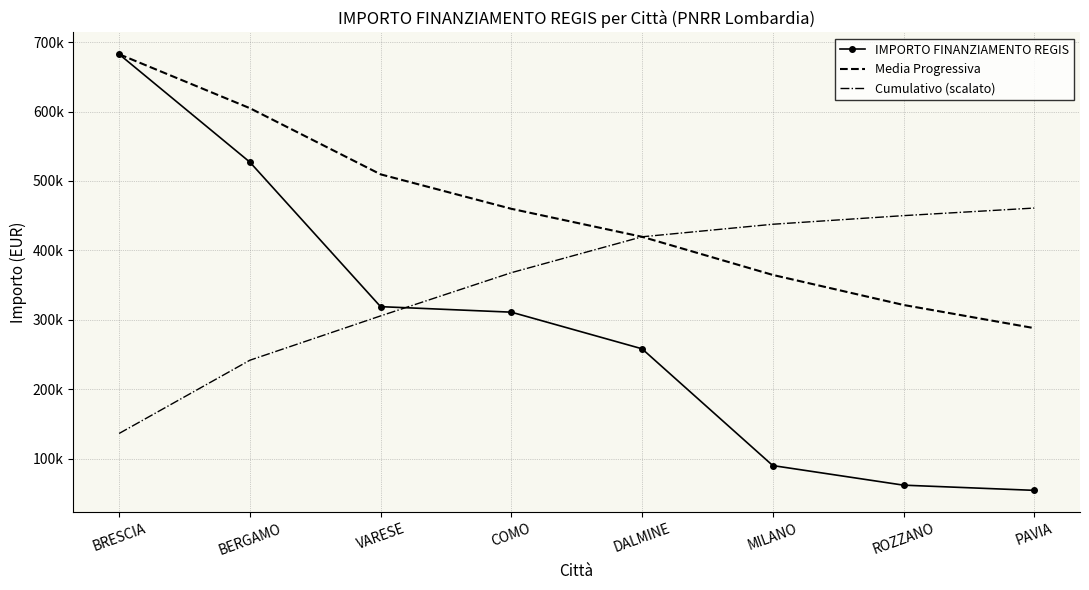

What are all the series names shown in the legend?

IMPORTO FINANZIAMENTO REGIS, Media Progressiva, Cumulativo (scalato)